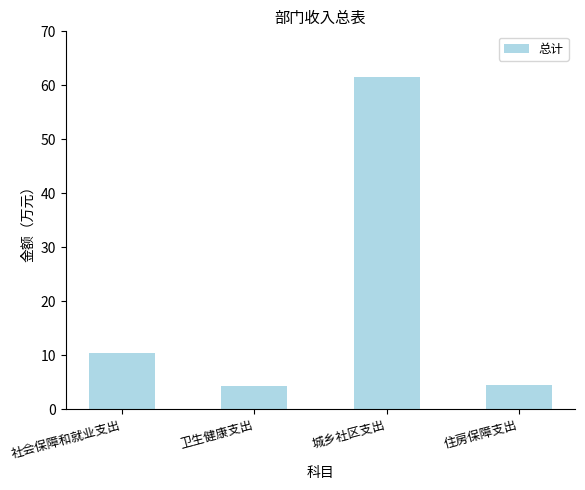

What is the maximum value shown in the chart?

61.5